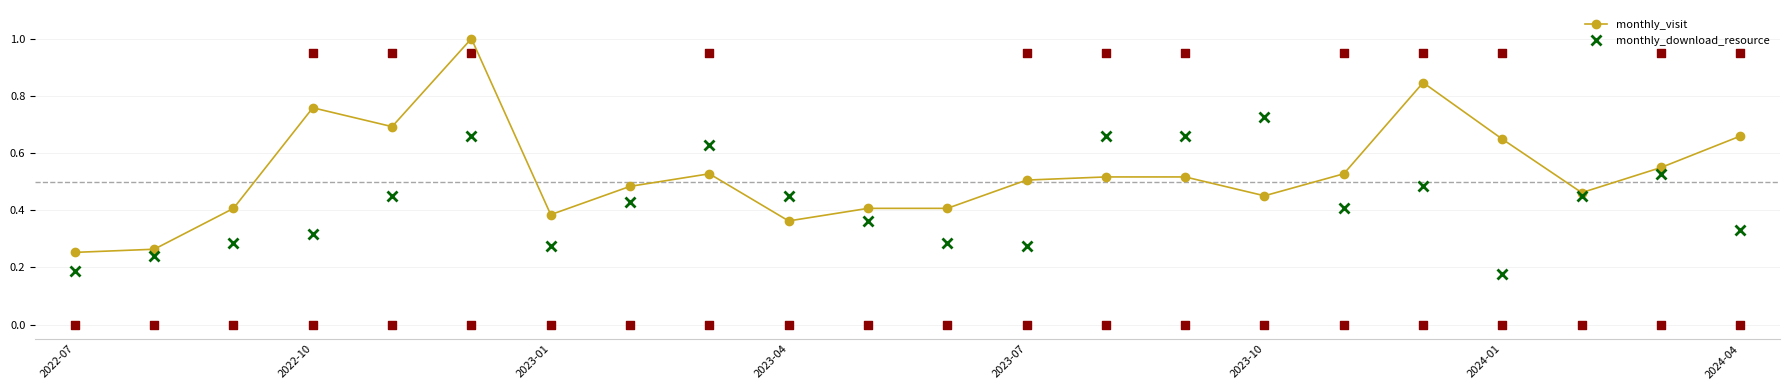

Which series has the widest spread of Y values?

monthly_visit